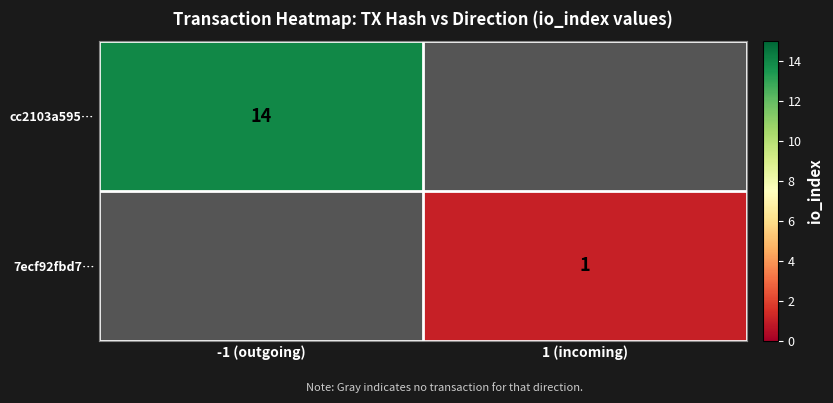

True or false: 7ecf92fbd7… has a value of 1 at 1 (incoming).

True